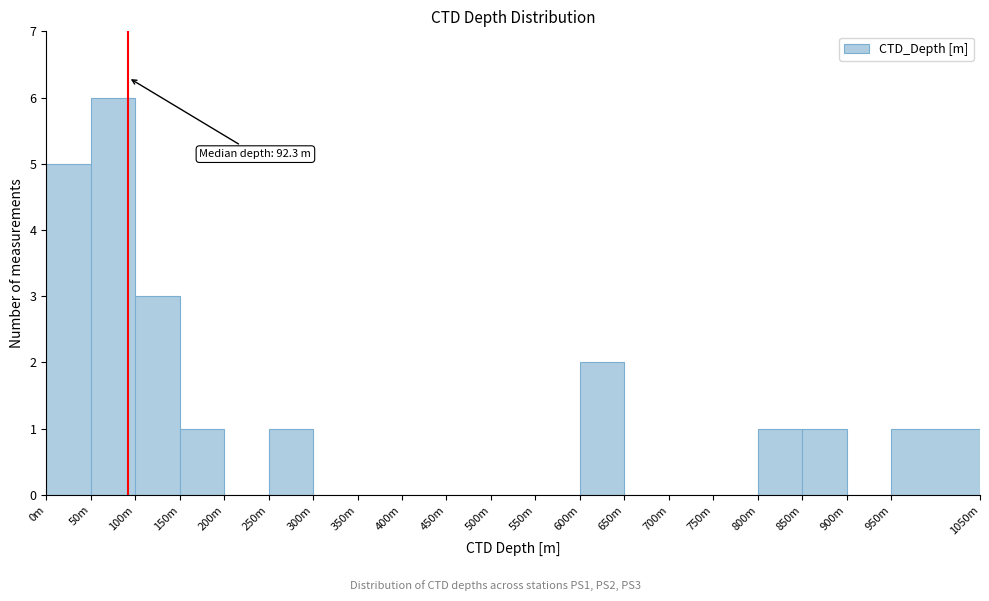

Reading right to left, extract all data points from this chart.

950m=1	900m=0	850m=1	800m=1	750m=0	700m=0	650m=0	600m=2	550m=0	500m=0	450m=0	400m=0	350m=0	300m=0	250m=1	200m=0	150m=1	100m=3	50m=6	0m=5